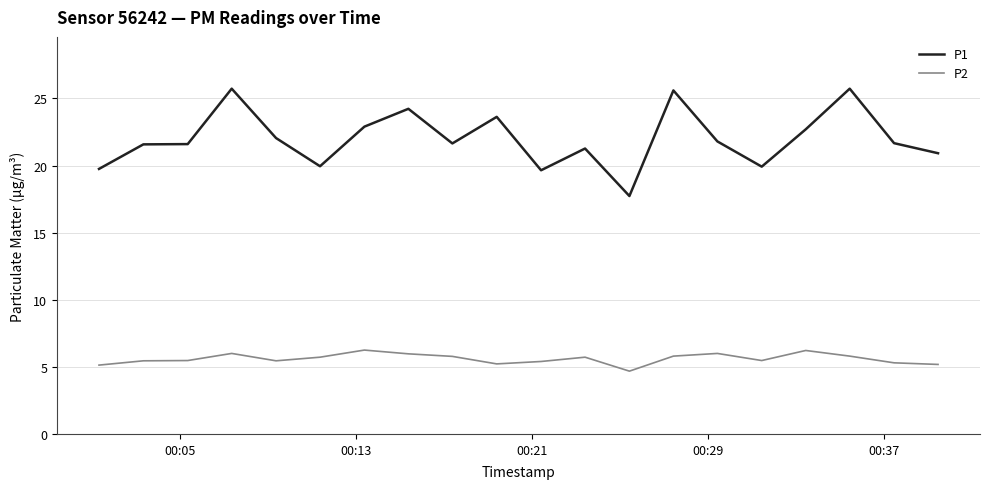

What is the maximum value for P1?

25.7